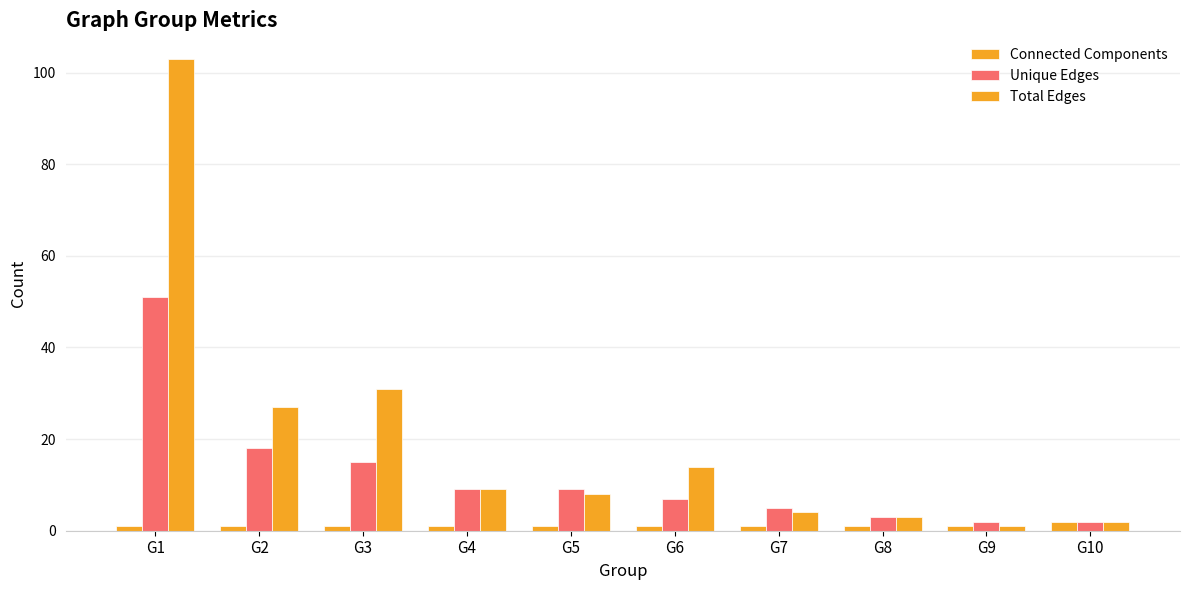

What is the sum of all Connected Components values?

11